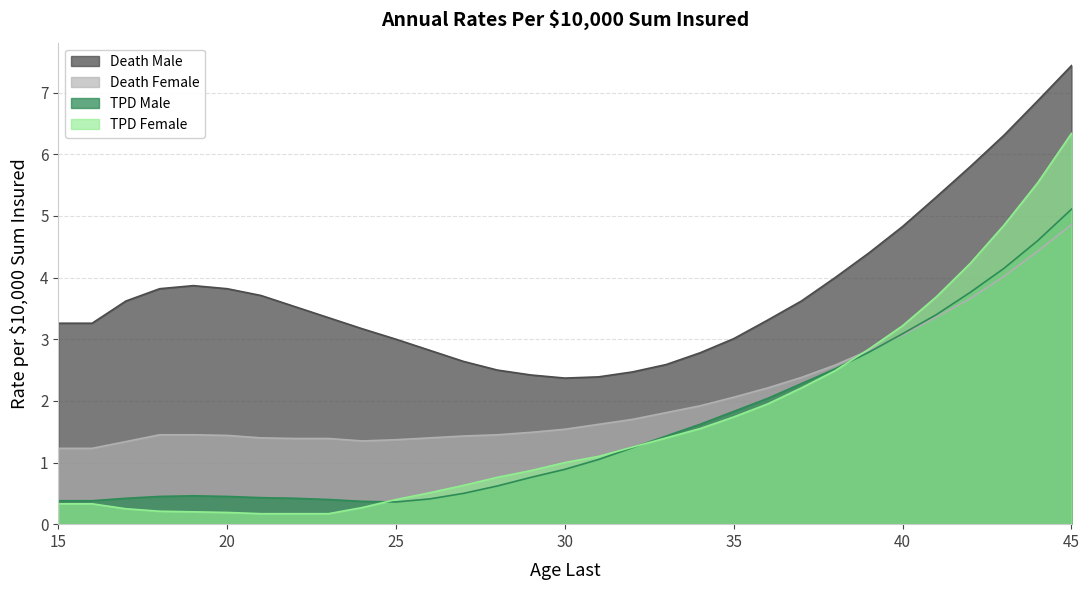

How many data points in Death Male are above 3?

21